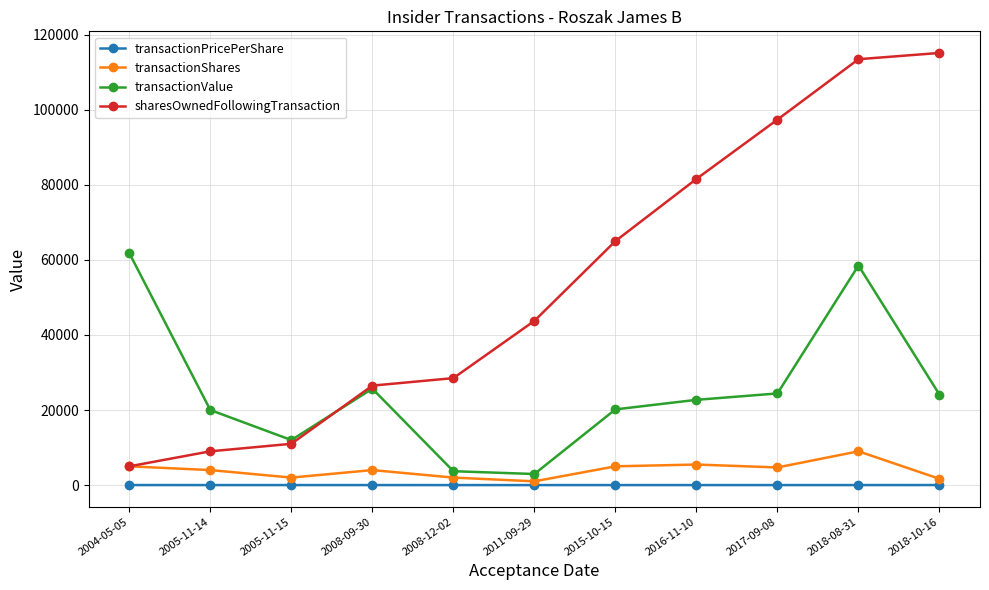

What is the difference between the second highest and second lowest values in the transactionPricePerShare series?

9.4